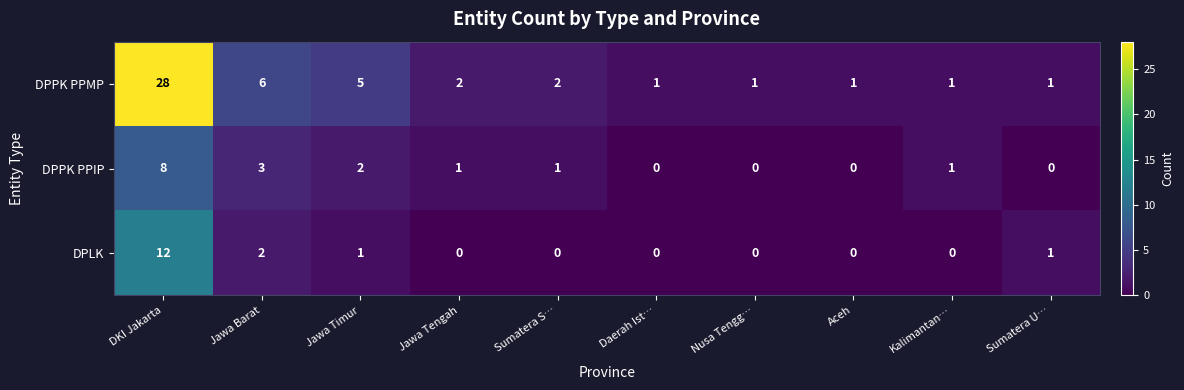

What is the difference between the DPPK PPIP values at DKI Jakarta and Jawa Timur?

6